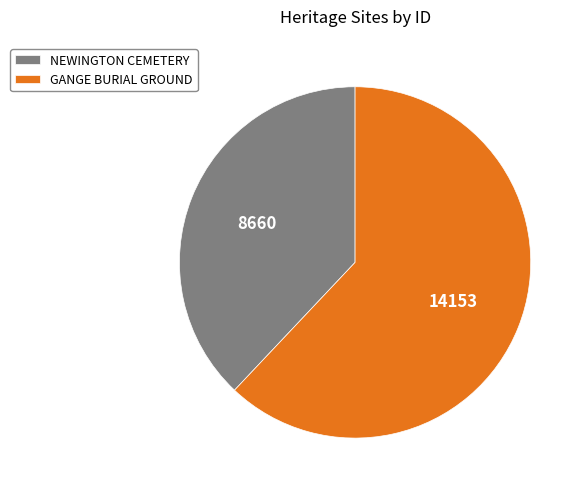

Is it true that NEWINGTON CEMETERY is 27% of the pie?

False